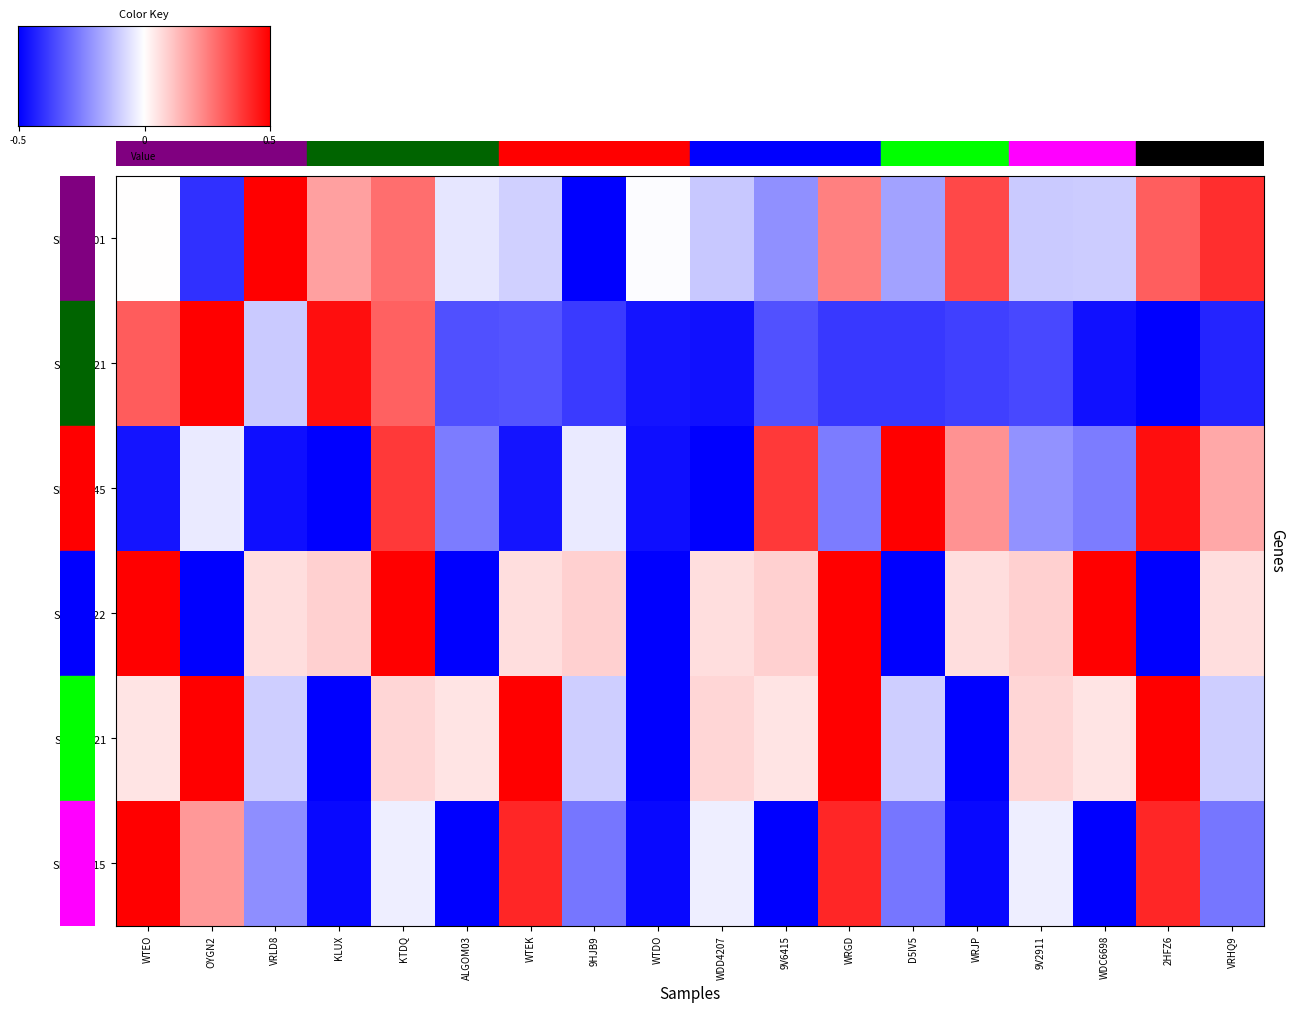

Reading left to right, transcribe all the data shown in this chart.

SN_VD_01: 0.0	-0.8	1.0	0.4	0.6	-0.1	-0.2	-1.0	-0.0	-0.2	-0.4	0.5	-0.4	0.7	-0.2	-0.2	0.6	0.8
SN_VB_21: 0.6	1.0	-0.2	0.9	0.6	-0.7	-0.7	-0.8	-0.9	-0.9	-0.7	-0.8	-0.8	-0.7	-0.7	-0.9	-1.0	-0.9
SN_VD_45: -0.9	-0.1	-0.9	-1.0	0.8	-0.5	-0.9	-0.1	-0.9	-1.0	0.8	-0.5	1.0	0.4	-0.4	-0.5	0.9	0.3
SN_VX_22: 1.0	-1.0	0.1	0.2	1.0	-1.0	0.1	0.2	-1.0	0.1	0.2	1.0	-1.0	0.1	0.2	1.0	-1.0	0.1
SN_VX_21: 0.1	1.0	-0.2	-1.0	0.2	0.1	1.0	-0.2	-1.0	0.2	0.1	1.0	-0.2	-1.0	0.2	0.1	1.0	-0.2
SN_VD_15: 1.0	0.4	-0.4	-1.0	-0.1	-1.0	0.8	-0.5	-1.0	-0.1	-1.0	0.8	-0.5	-1.0	-0.1	-1.0	0.8	-0.5